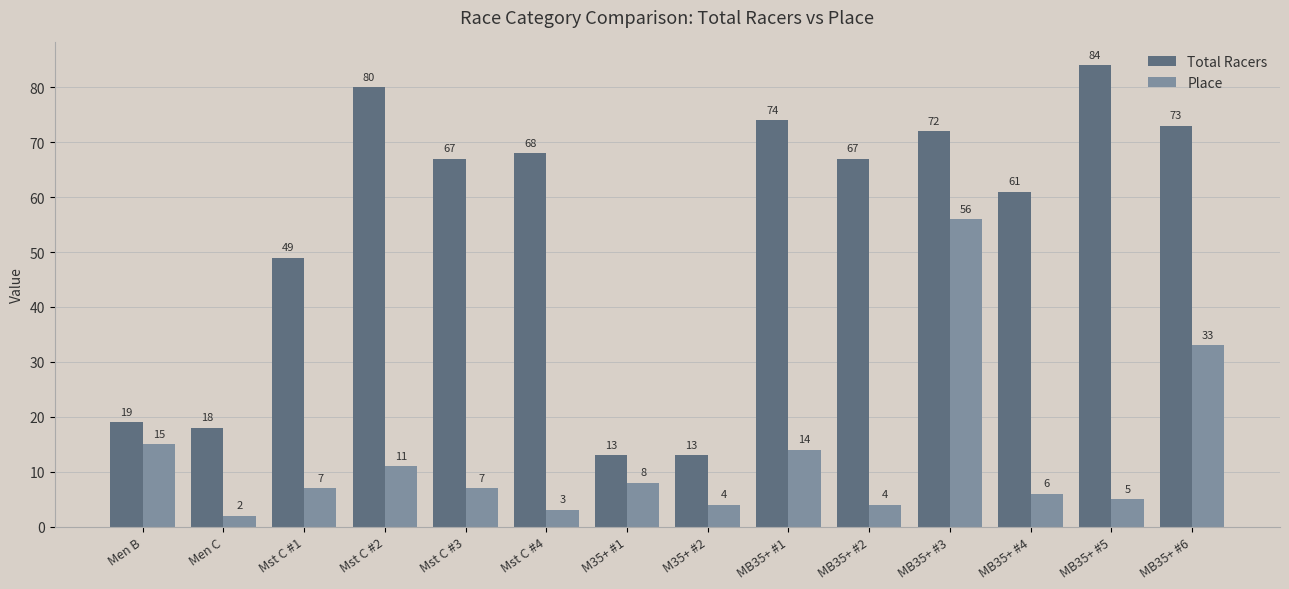

True or false: Total Racers has a value of 100 at MB35+ #4.

False